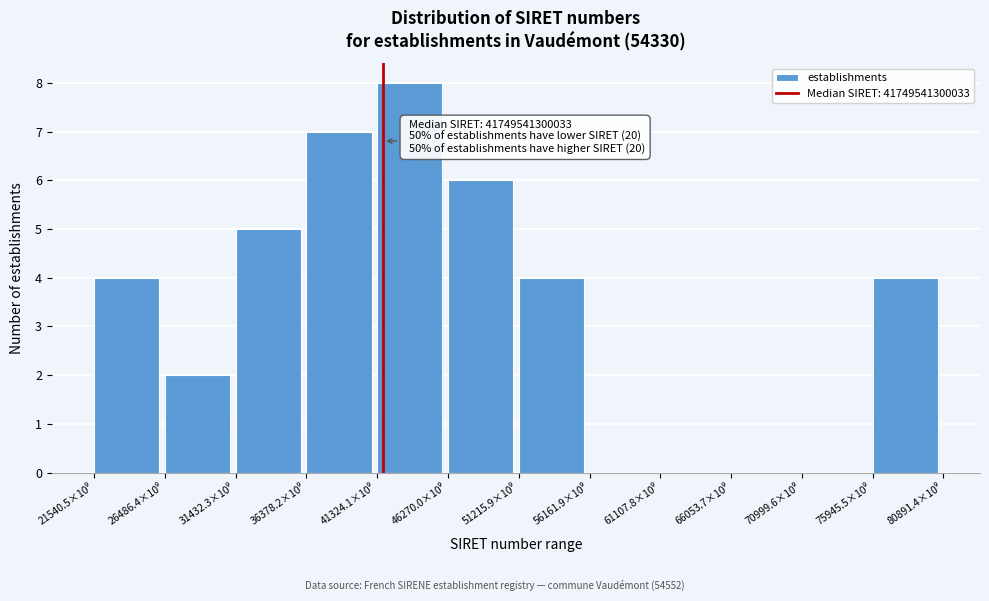

What is the greatest value displayed?

8